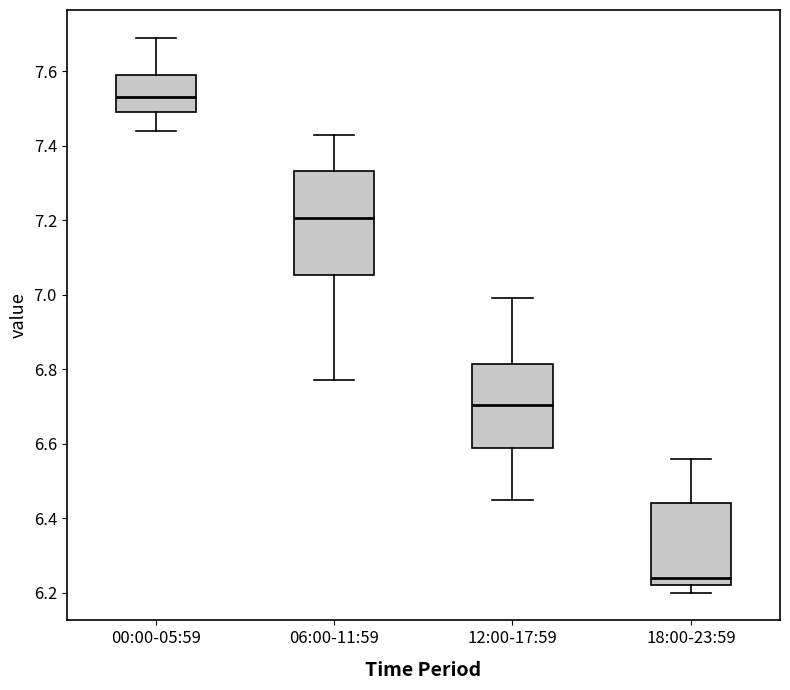

Reading left to right, transcribe this box plot: for each box, give where its median line is, the range the box spans, and where its two whiskers end, as read against the y-axis. The values are not printed on the chart, so give them approximately, as read against the axis.

00:00-05:59: median 7.54, box 7.50 to 7.60, whiskers 7.44 to 7.70
06:00-11:59: median 7.20, box 7.06 to 7.34, whiskers 6.78 to 7.44
12:00-17:59: median 6.70, box 6.58 to 6.82, whiskers 6.46 to 7.00
18:00-23:59: median 6.24, box 6.22 to 6.44, whiskers 6.20 to 6.56